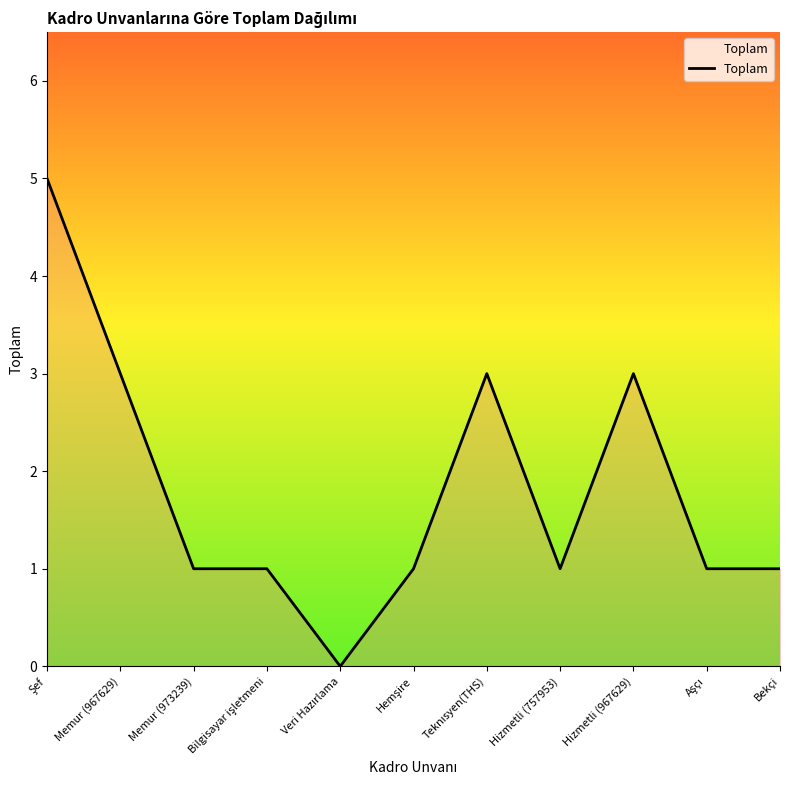

Does the chart have visible grid lines?

No